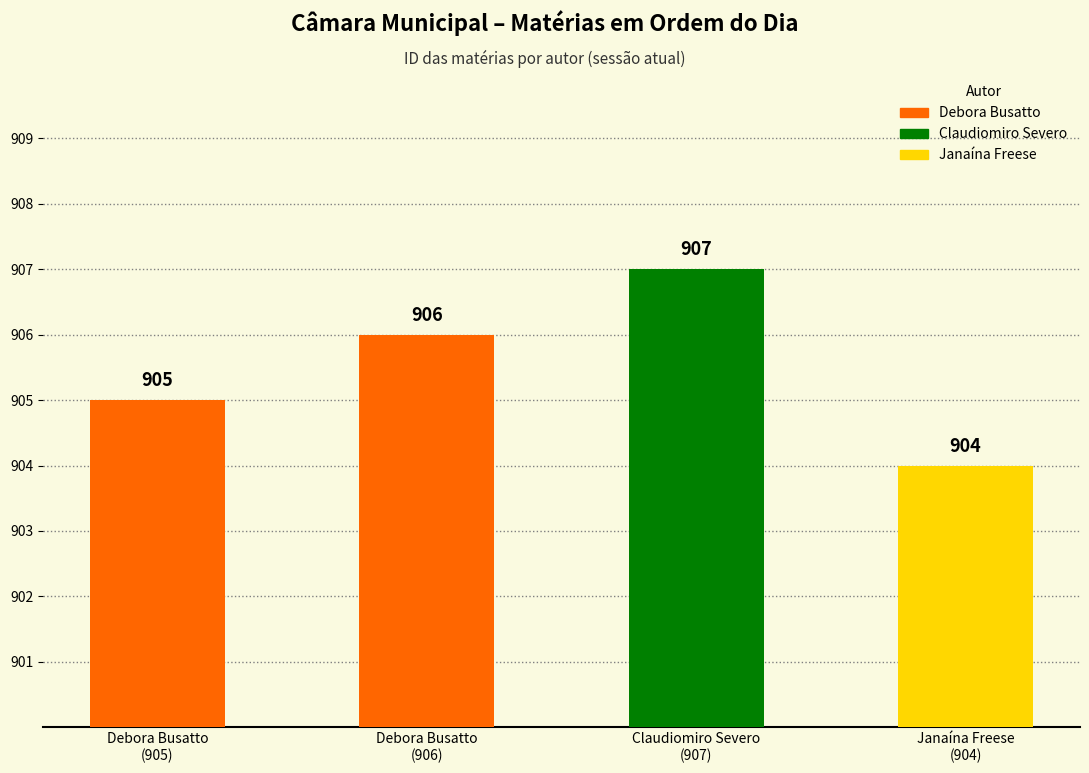

Which has a higher value, Claudiomiro Severo
(907) or Debora Busatto
(905)?

Claudiomiro Severo
(907)